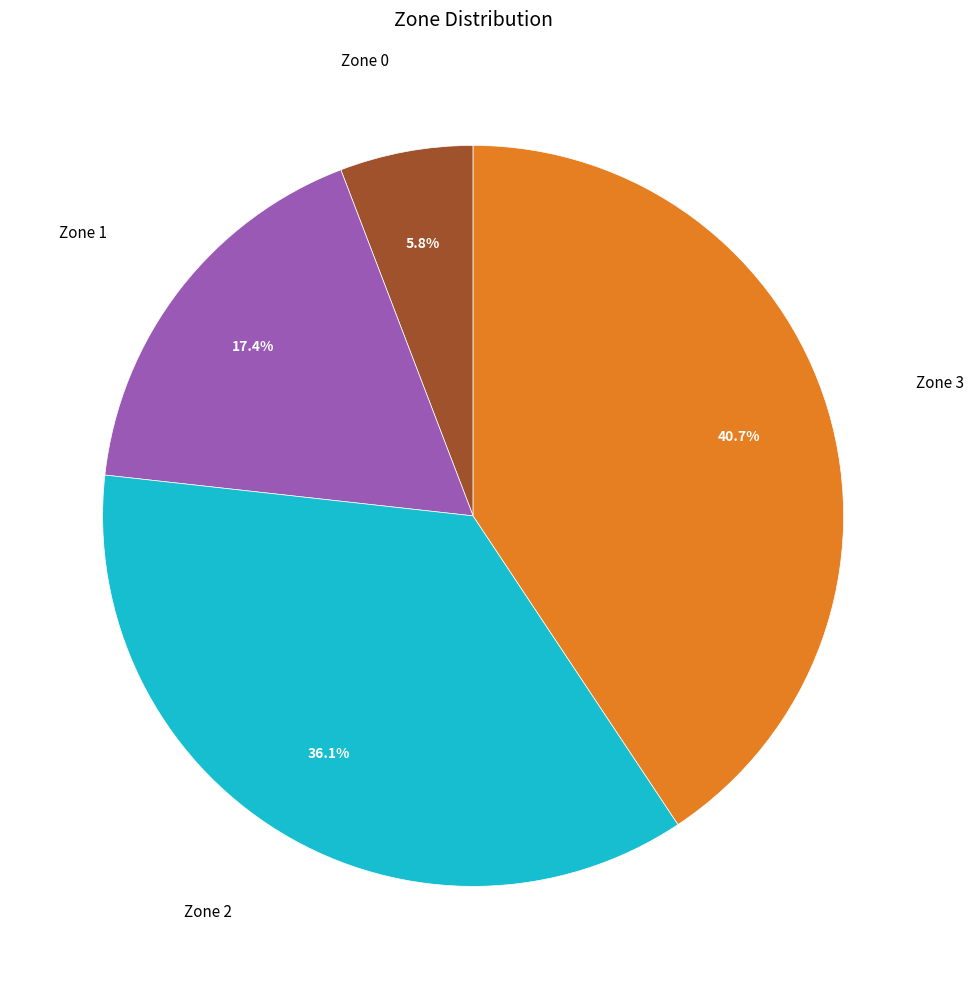

Does any single category account for the majority?

No